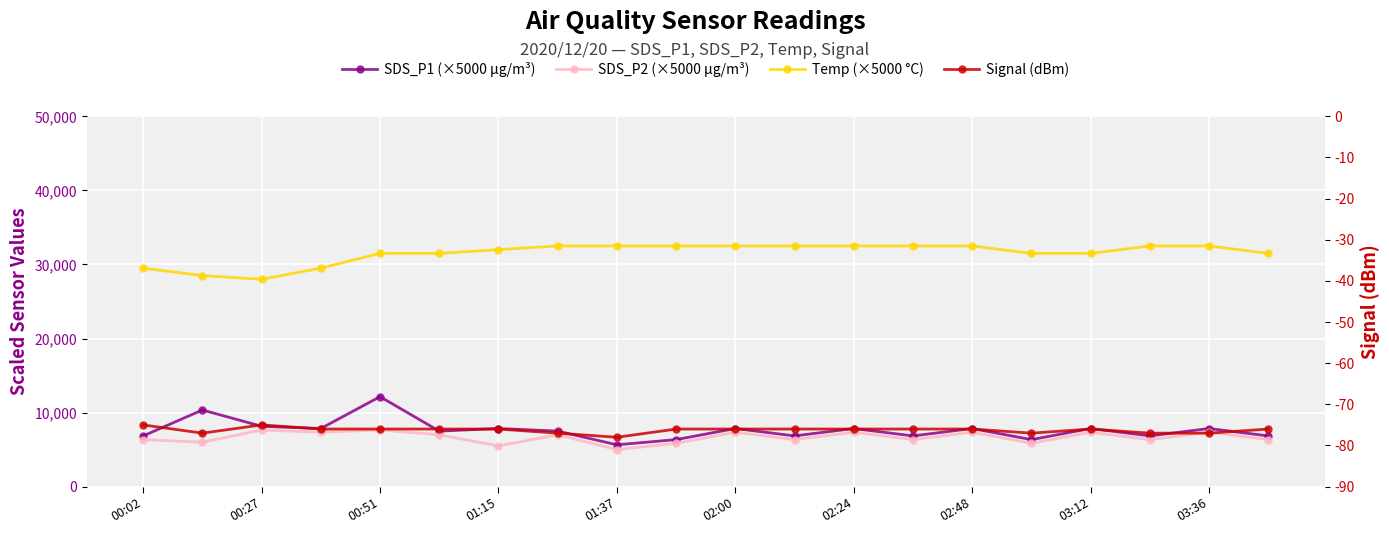

How many distinct data groups are displayed?

4